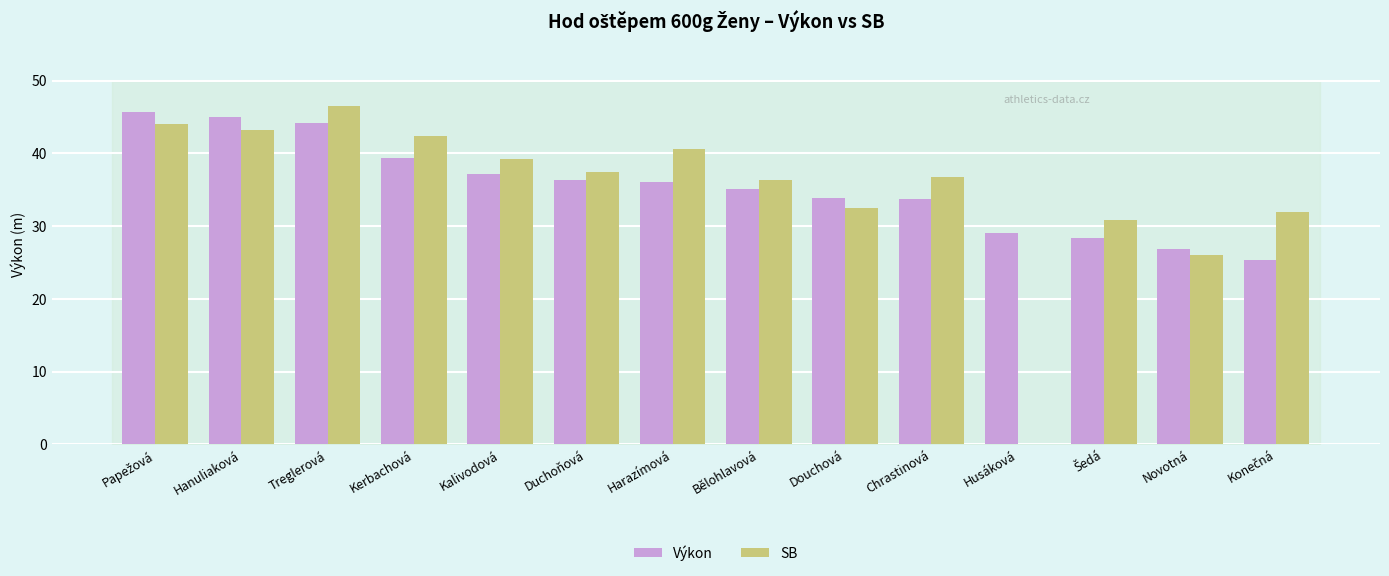

Which series has the largest total across all categories?

Výkon